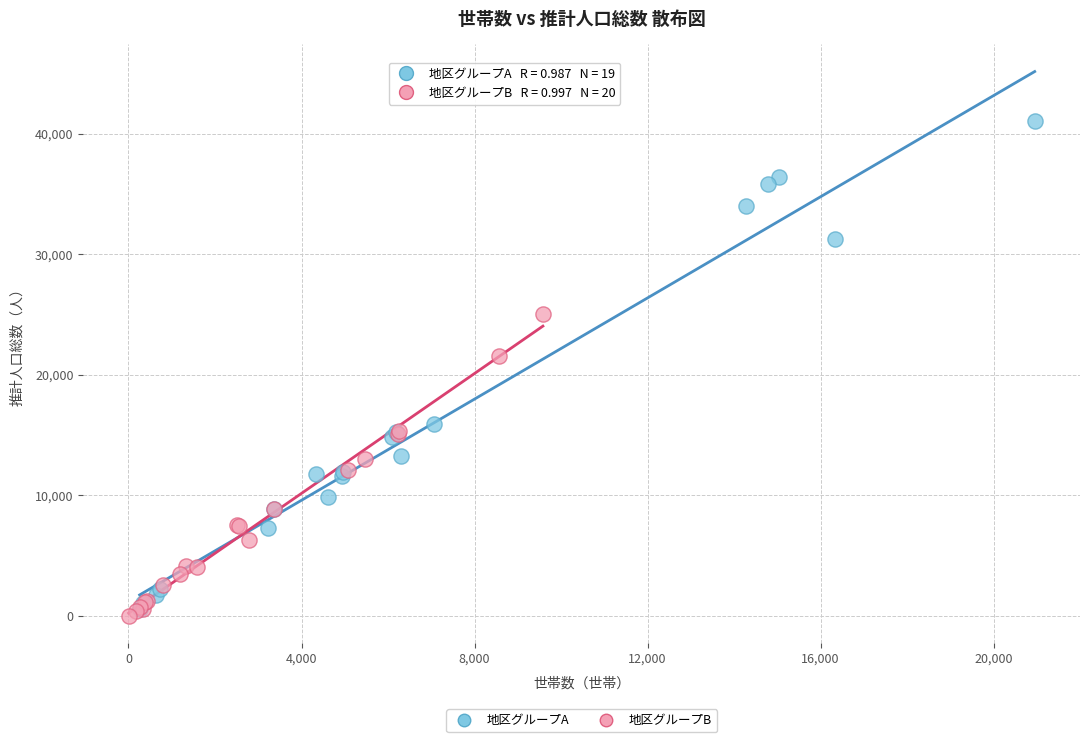

Which series reaches the maximum Y coordinate?

地区グループA